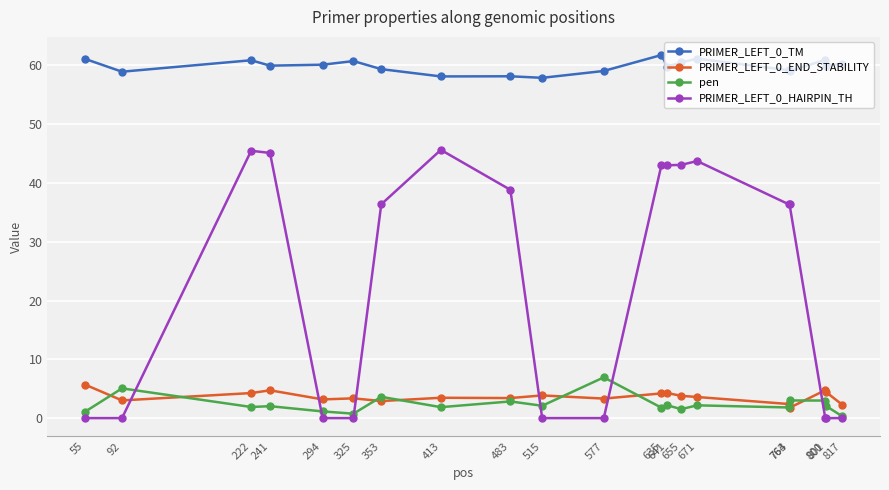

What is the value of the pen point at the 11th from the left?

6.9